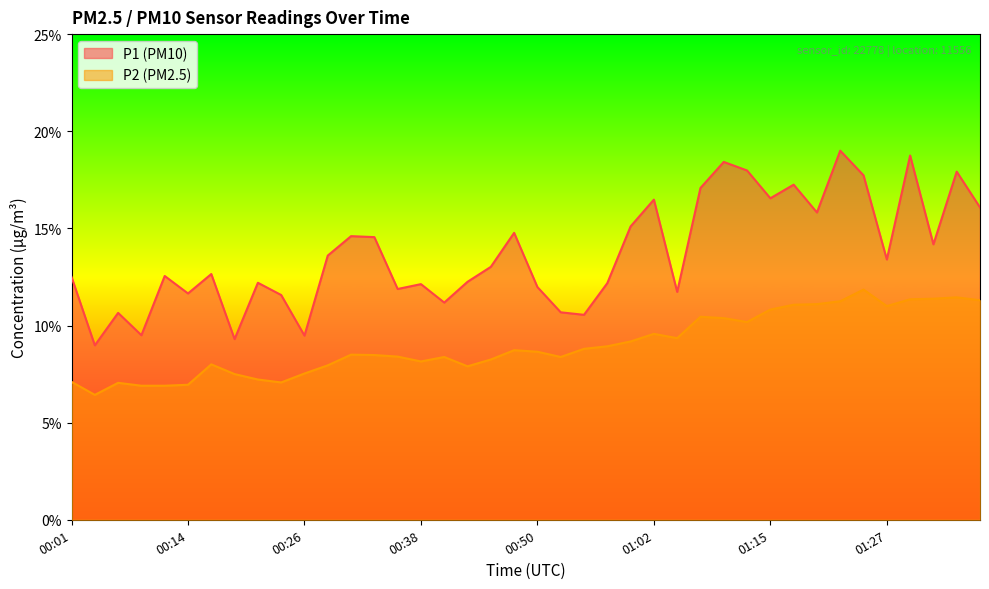

Reading left to right, transcribe all the data shown in this chart.

P1: 00:01=12.5	00:04=9.0	00:06=10.7	00:09=9.5	00:11=12.6	00:14=11.7	00:16=12.7	00:18=9.3	00:21=12.2	00:23=11.6	00:26=9.5	00:28=13.6	00:31=14.6	00:33=14.6	00:36=11.9	00:38=12.1	00:40=11.2	00:43=12.2	00:45=13.0	00:48=14.8	00:50=12.0	00:53=10.7	00:55=10.6	00:57=12.2	01:00=15.1	01:02=16.5	01:05=11.7	01:07=17.1	01:10=18.4	01:12=18.0	01:15=16.6	01:17=17.2	01:20=15.8	01:22=19.0	01:25=17.7	01:27=13.4	01:30=18.8	01:32=14.2	01:34=17.9	01:37=16.1
P2: 00:01=7.1	00:04=6.4	00:06=7.0	00:09=6.9	00:11=6.9	00:14=7.0	00:16=8.0	00:18=7.5	00:21=7.2	00:23=7.1	00:26=7.5	00:28=8.0	00:31=8.5	00:33=8.5	00:36=8.4	00:38=8.2	00:40=8.4	00:43=7.9	00:45=8.2	00:48=8.7	00:50=8.7	00:53=8.4	00:55=8.8	00:57=8.9	01:00=9.2	01:02=9.6	01:05=9.3	01:07=10.4	01:10=10.4	01:12=10.2	01:15=10.8	01:17=11.1	01:20=11.1	01:22=11.2	01:25=11.8	01:27=11.0	01:30=11.3	01:32=11.4	01:34=11.4	01:37=11.3